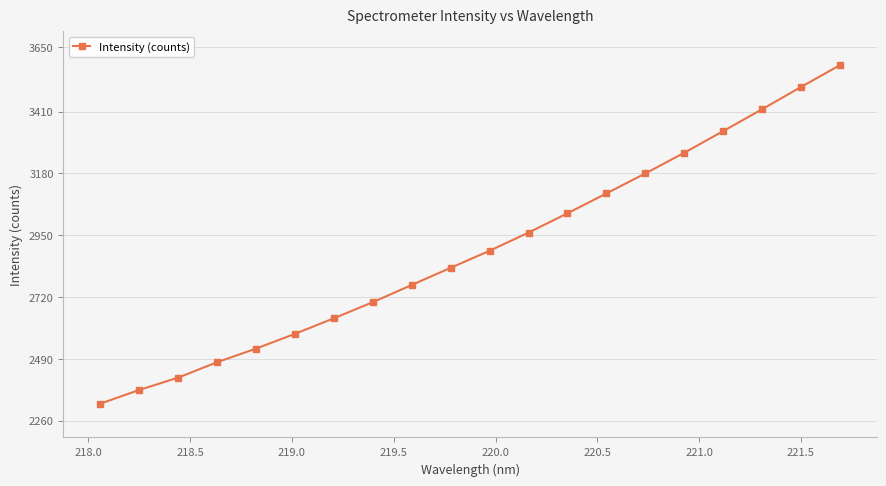

What is the average value?

2895.3